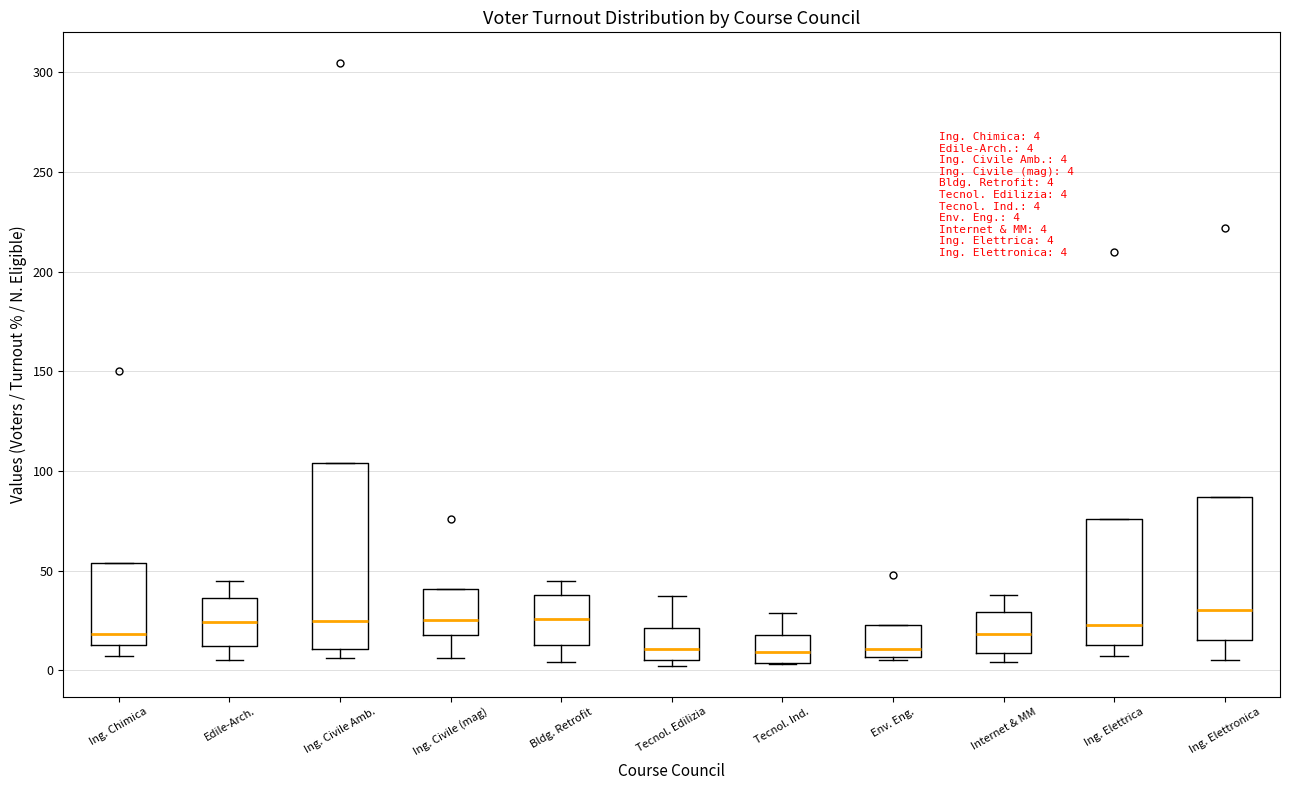

Comparing the boxes themselves (not the whiskers), which one is the tallest?

Ing. Civile Amb.